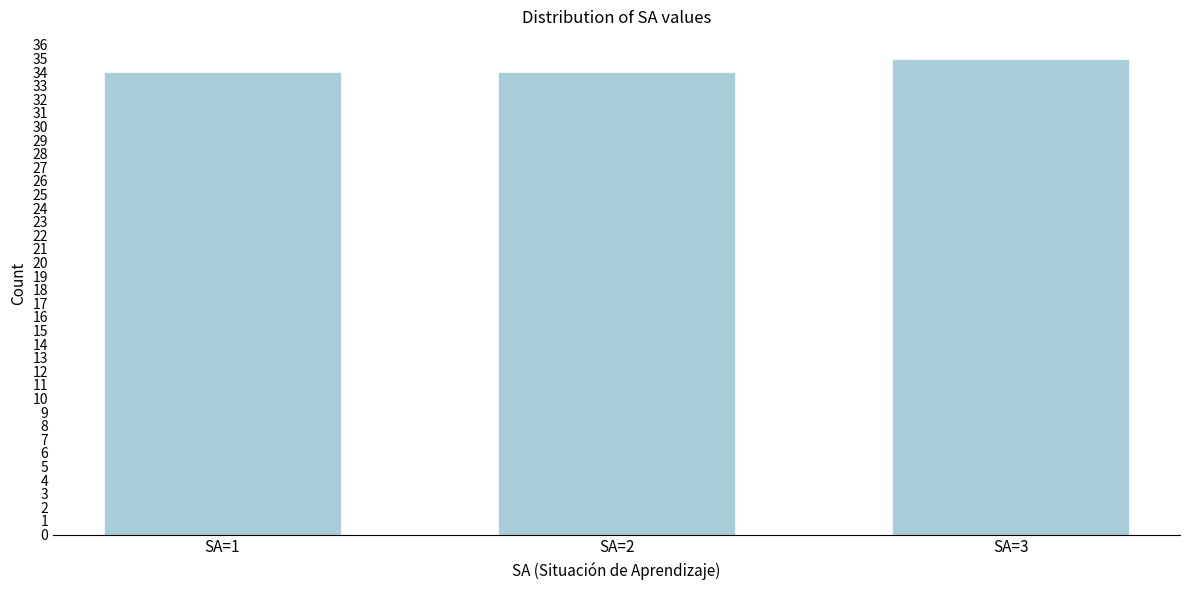

Reading left to right, what are all the values shown in this chart?

34	34	35